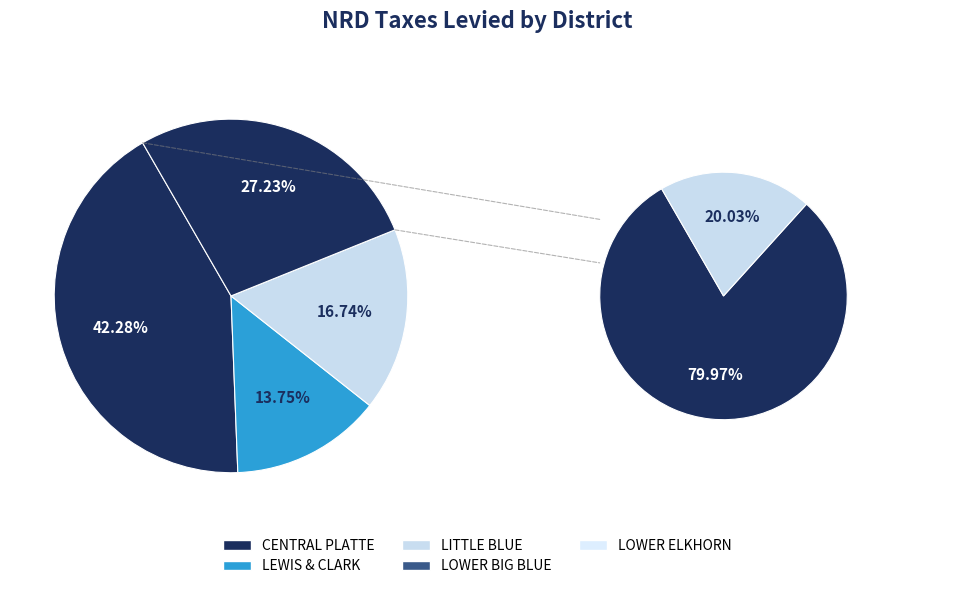

Which slice is the largest?

CENTRAL PLATTE